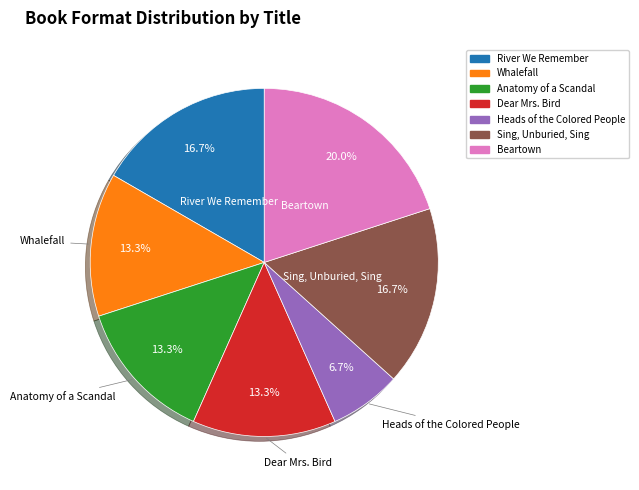

Which category has the biggest portion of the pie?

Beartown